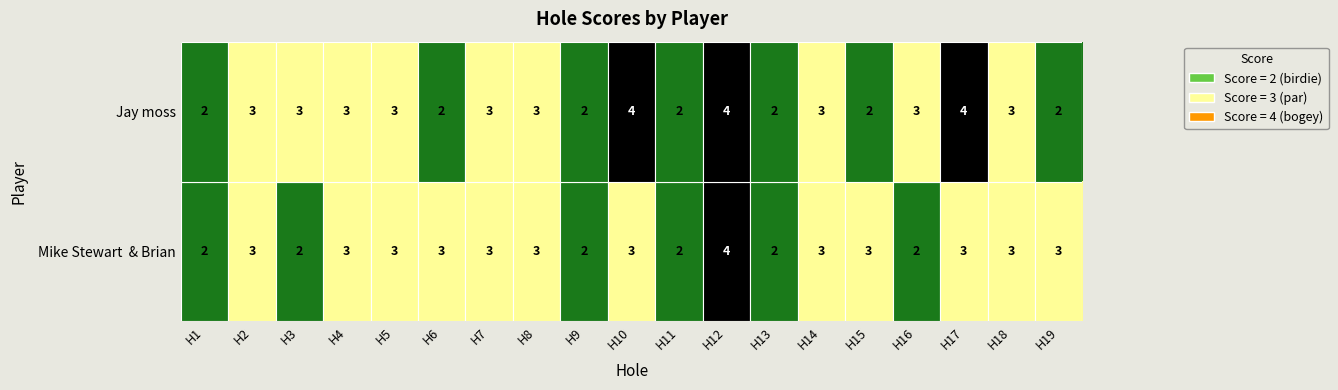

At which category is the sum across all series the highest?

H12